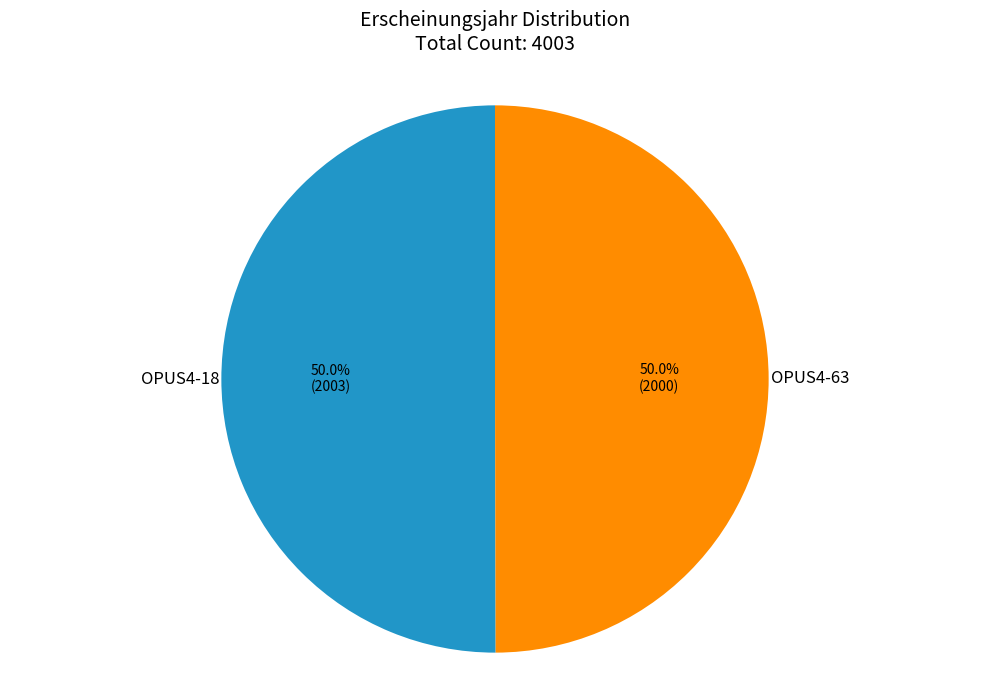

To the nearest percent, what is the average slice percentage?

50%